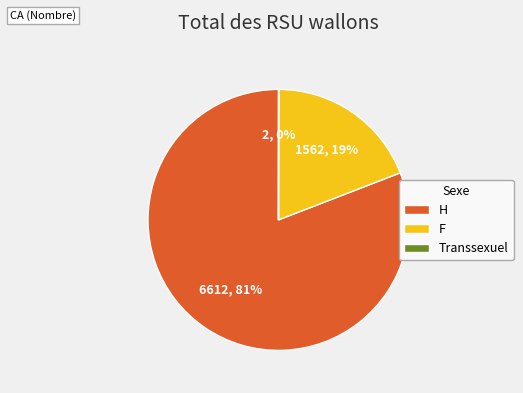

What percentage is the H slice, to the nearest percent?

81%